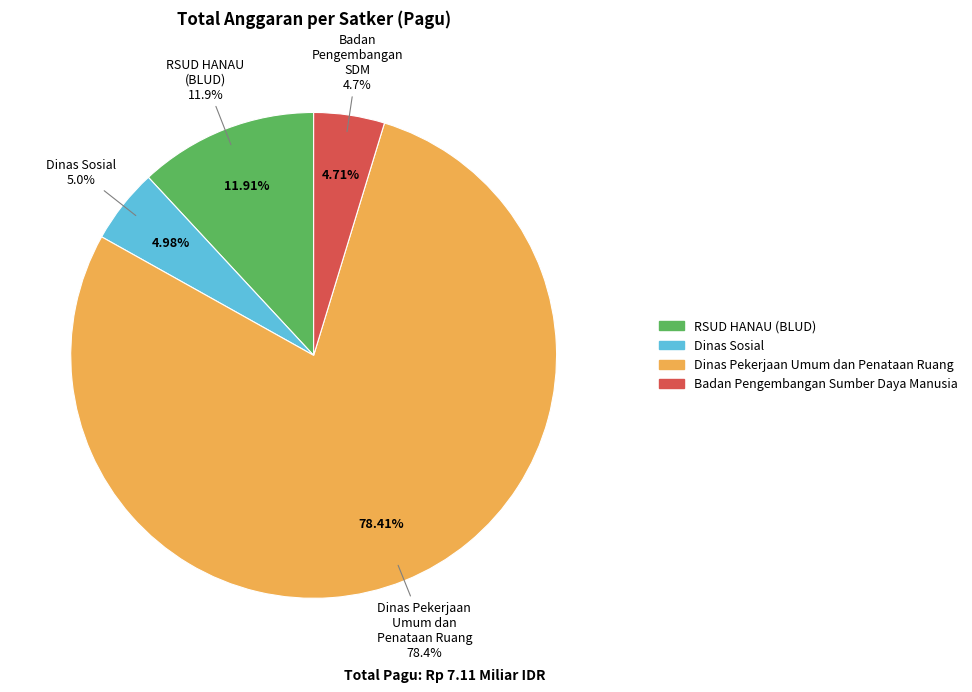

Which has a higher value, Dinas Pekerjaan Umum dan Penataan Ruang or Badan Pengembangan Sumber Daya Manusia?

Dinas Pekerjaan Umum dan Penataan Ruang